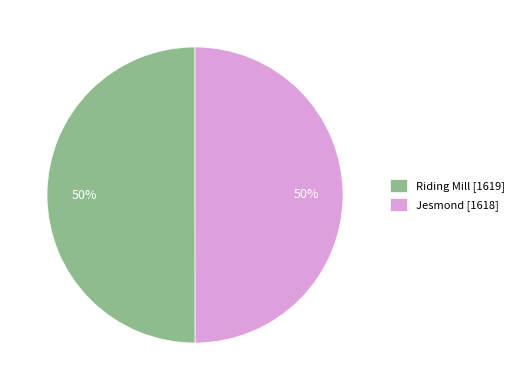

What percentage is the Jesmond [1618] slice, to the nearest percent?

50%